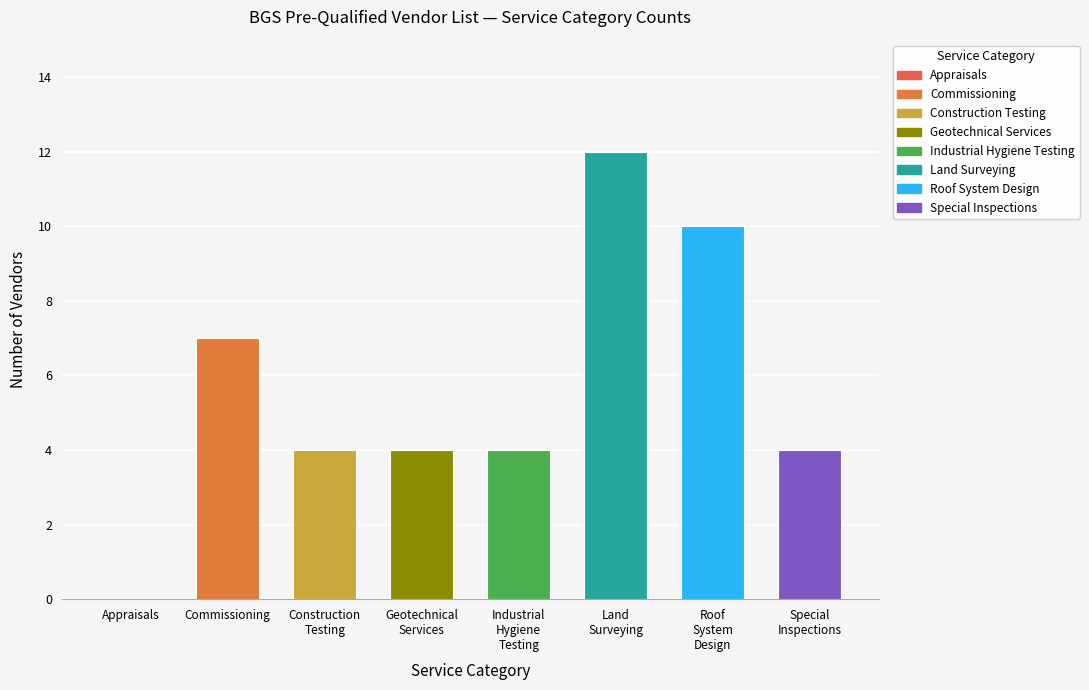

What is the sum of all values?

45